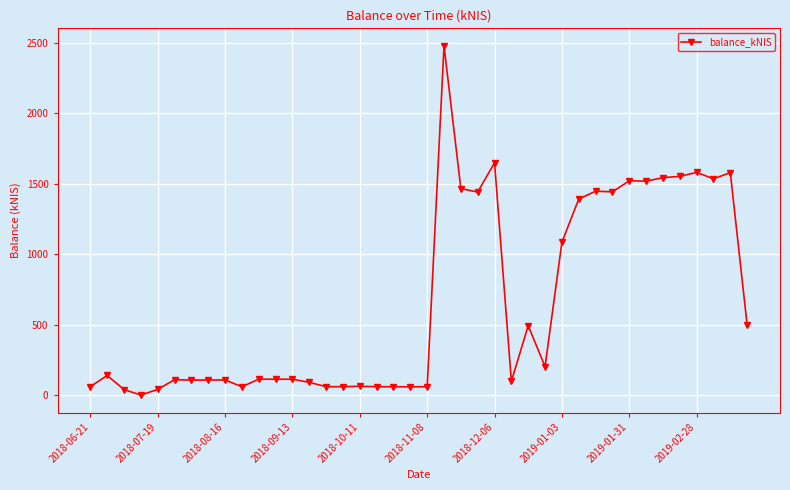

True or false: the data has more than 2 interior local peaks.

True